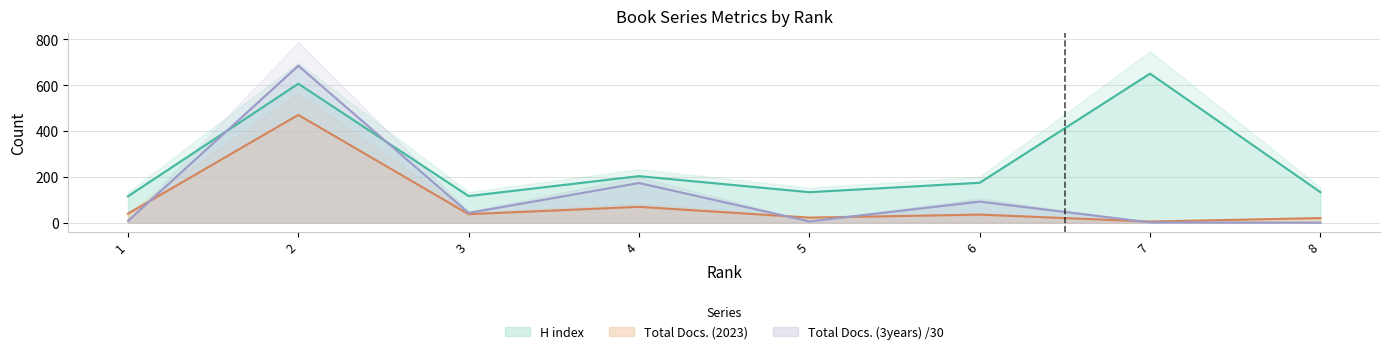

What is the value of the Total Docs. (3years) point at the 2nd from the left?

684.5